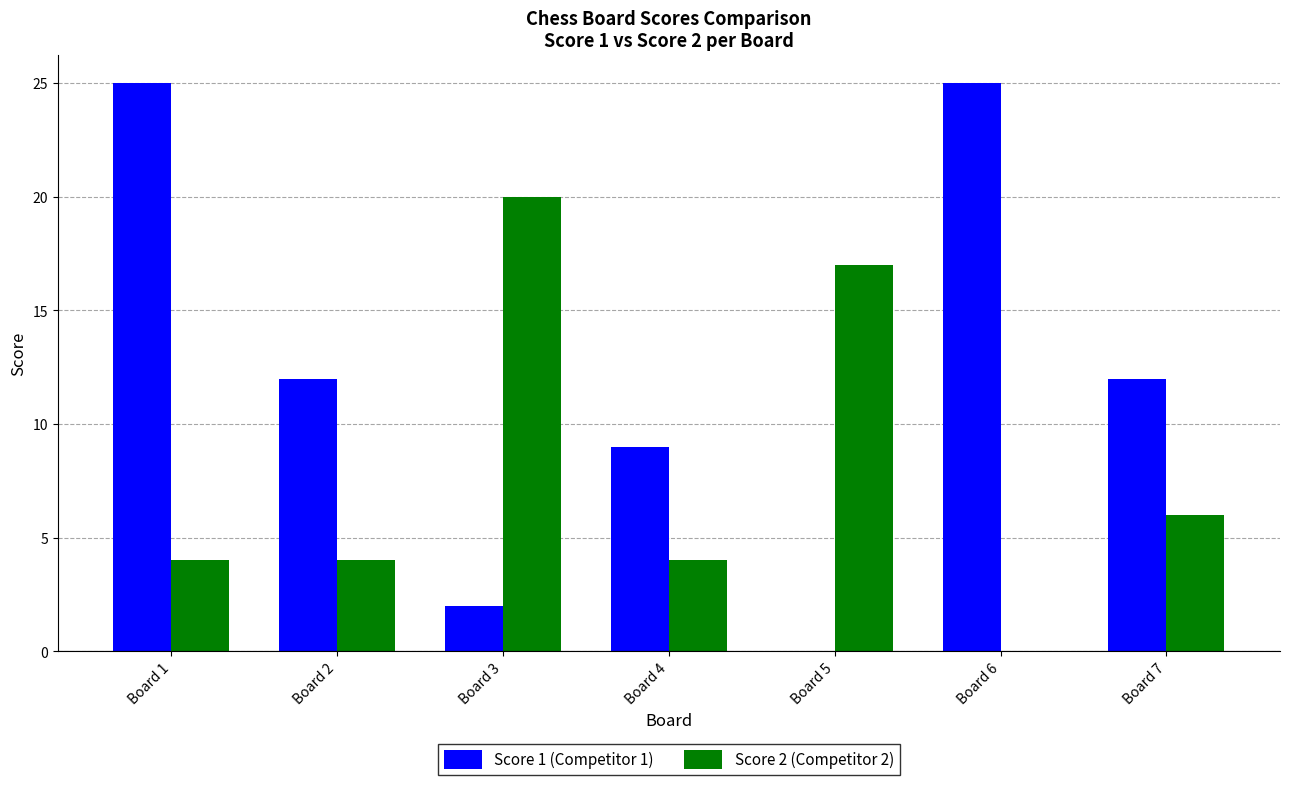

Between Board 3 and Board 4, which series saw the biggest shift?

Score 2 (Competitor 2)